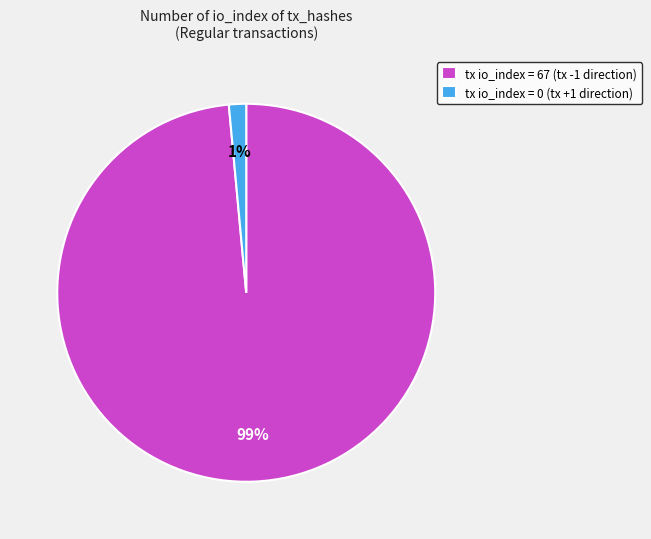

Which slice represents more than half of the pie?

tx io_index = 67 (tx -1 direction)